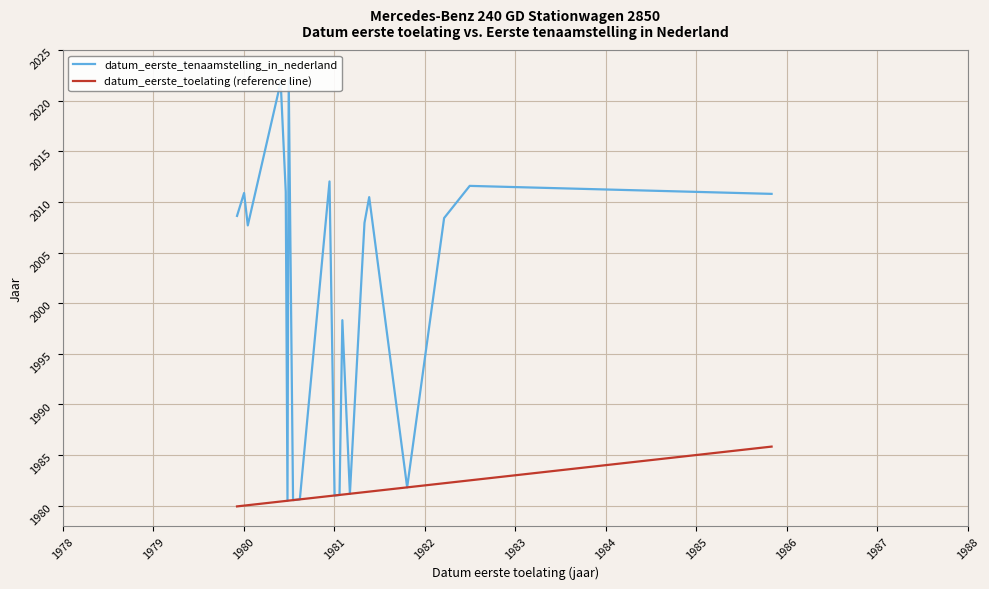

What is the highest value of the datum_eerste_toelating (reference line) series?

1985.8